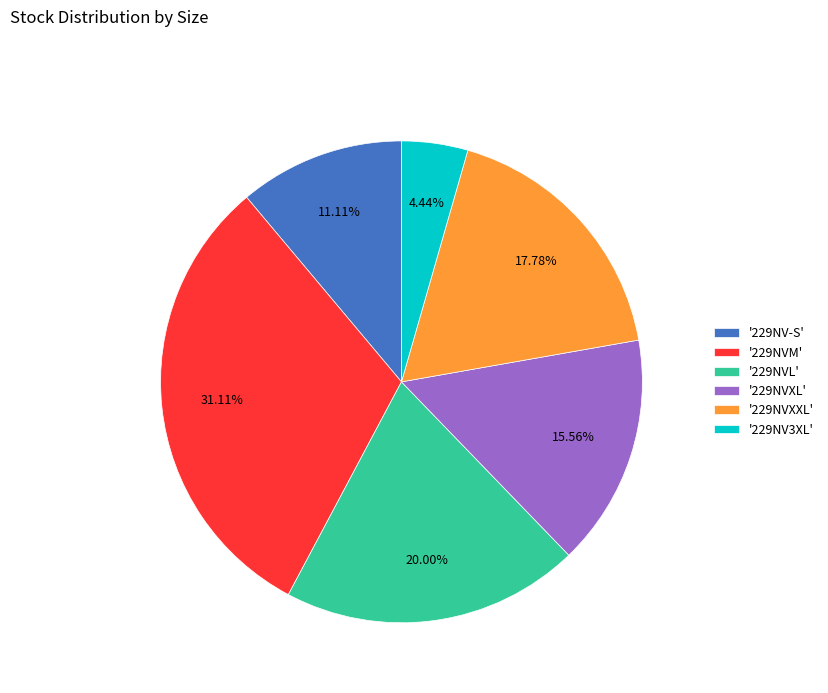

Approximately how many times larger is the value at '229NV3XL' compared to '229NV-S'?

0.4